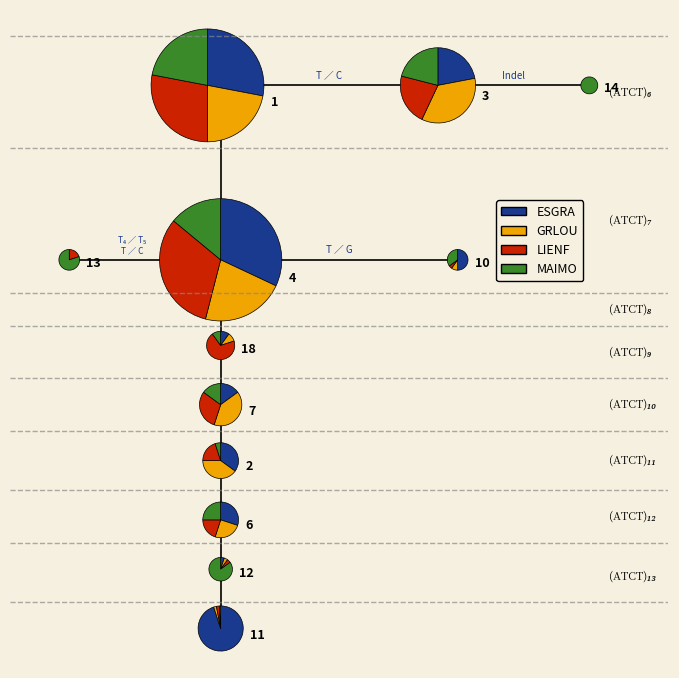

Rank the series at 3 from lowest to highest value.

ESGRA, MAIMO, LIENF, GRLOU